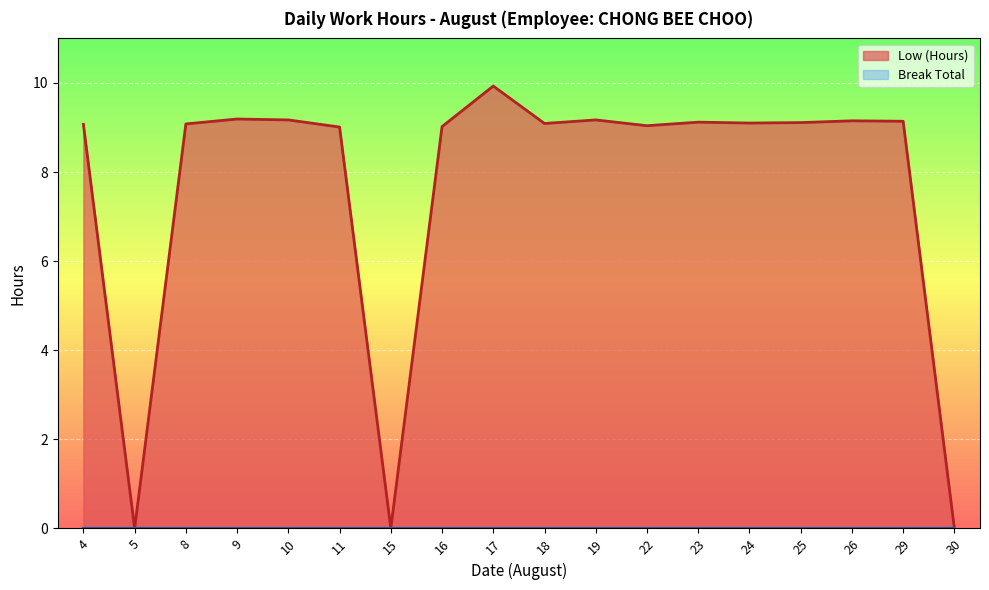

What is the ratio of the value at 19 to the value at 23?

1.0